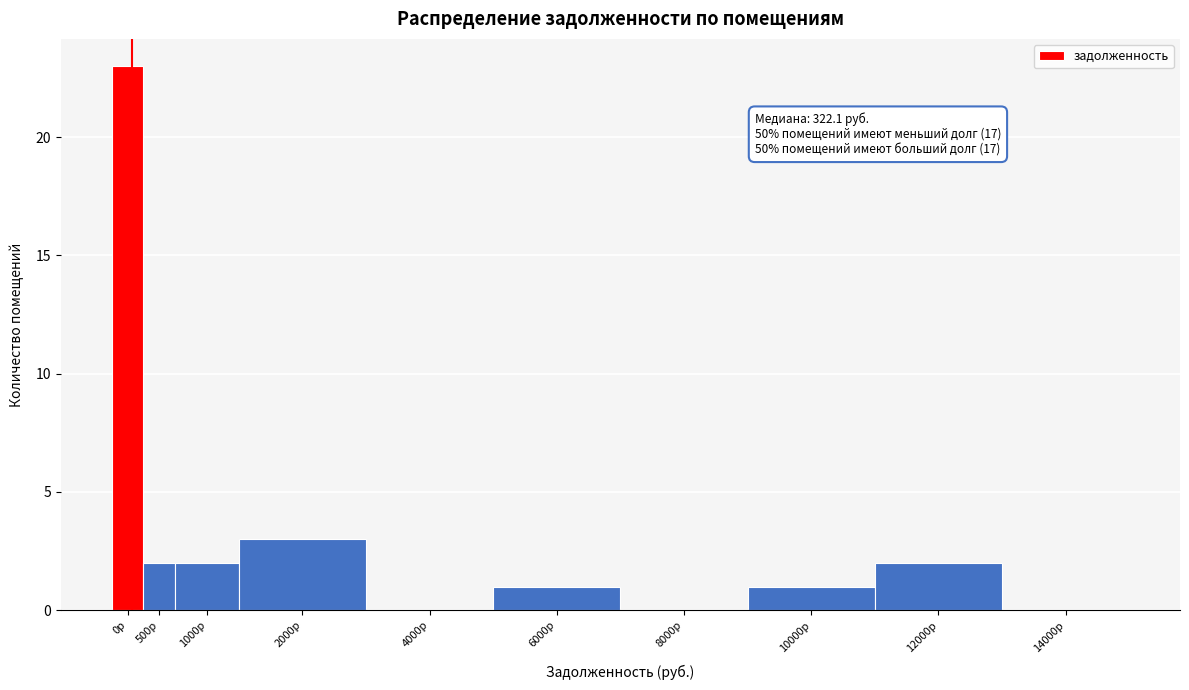

Reading left to right, extract all data points from this chart.

0р=23	500р=2	1000р=2	2000р=3	4000р=0	6000р=1	8000р=0	10000р=1	12000р=2	14000р=0